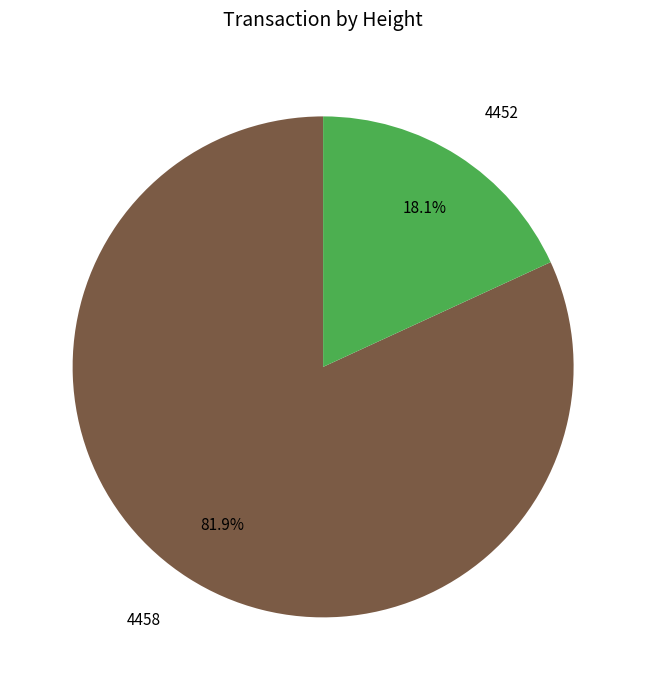

Approximately how many times larger is the value at 4452 compared to 4458?

0.2